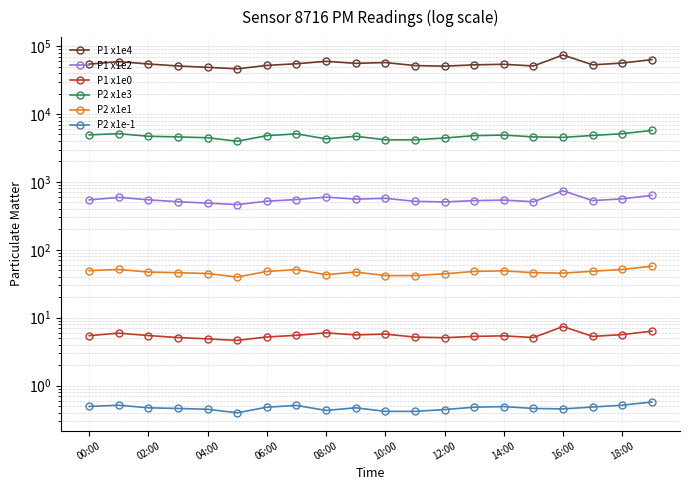

What position from the right is 00:00?

20